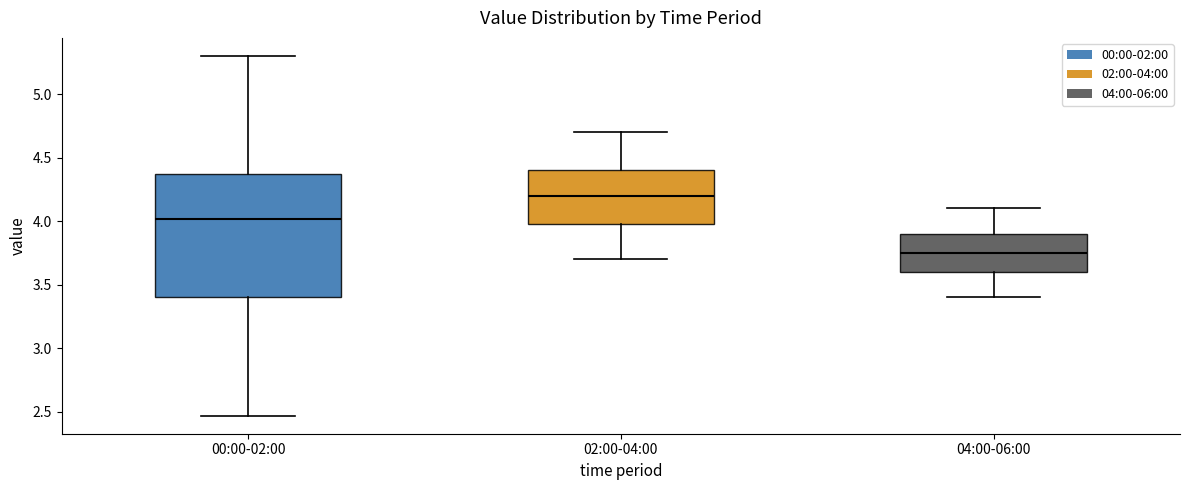

Reading left to right, transcribe this box plot: for each box, give where its median line is, the range the box spans, and where its two whiskers end, as read against the y-axis. The values are not printed on the chart, so give them approximately, as read against the axis.

00:00-02:00: median 4.00, box 3.40 to 4.35, whiskers 2.45 to 5.30
02:00-04:00: median 4.20, box 4.00 to 4.40, whiskers 3.70 to 4.70
04:00-06:00: median 3.75, box 3.60 to 3.90, whiskers 3.40 to 4.10